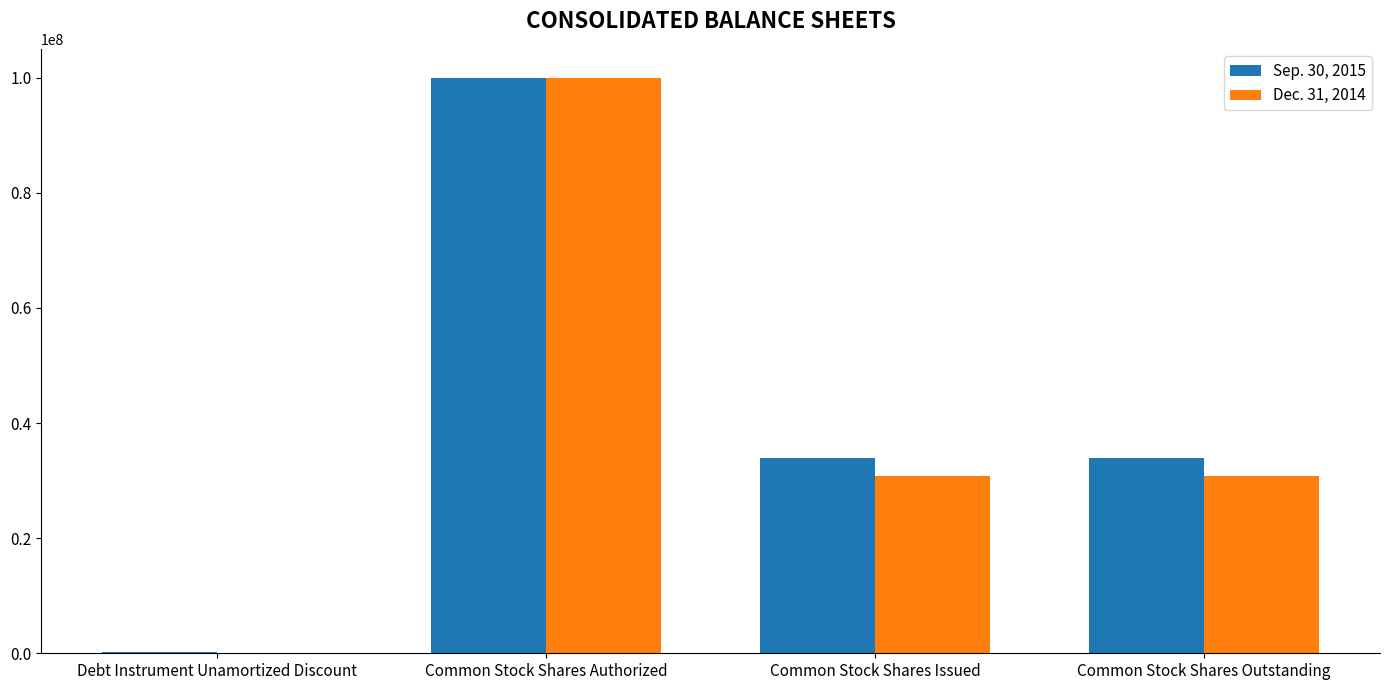

Count the number of data series in this chart.

2